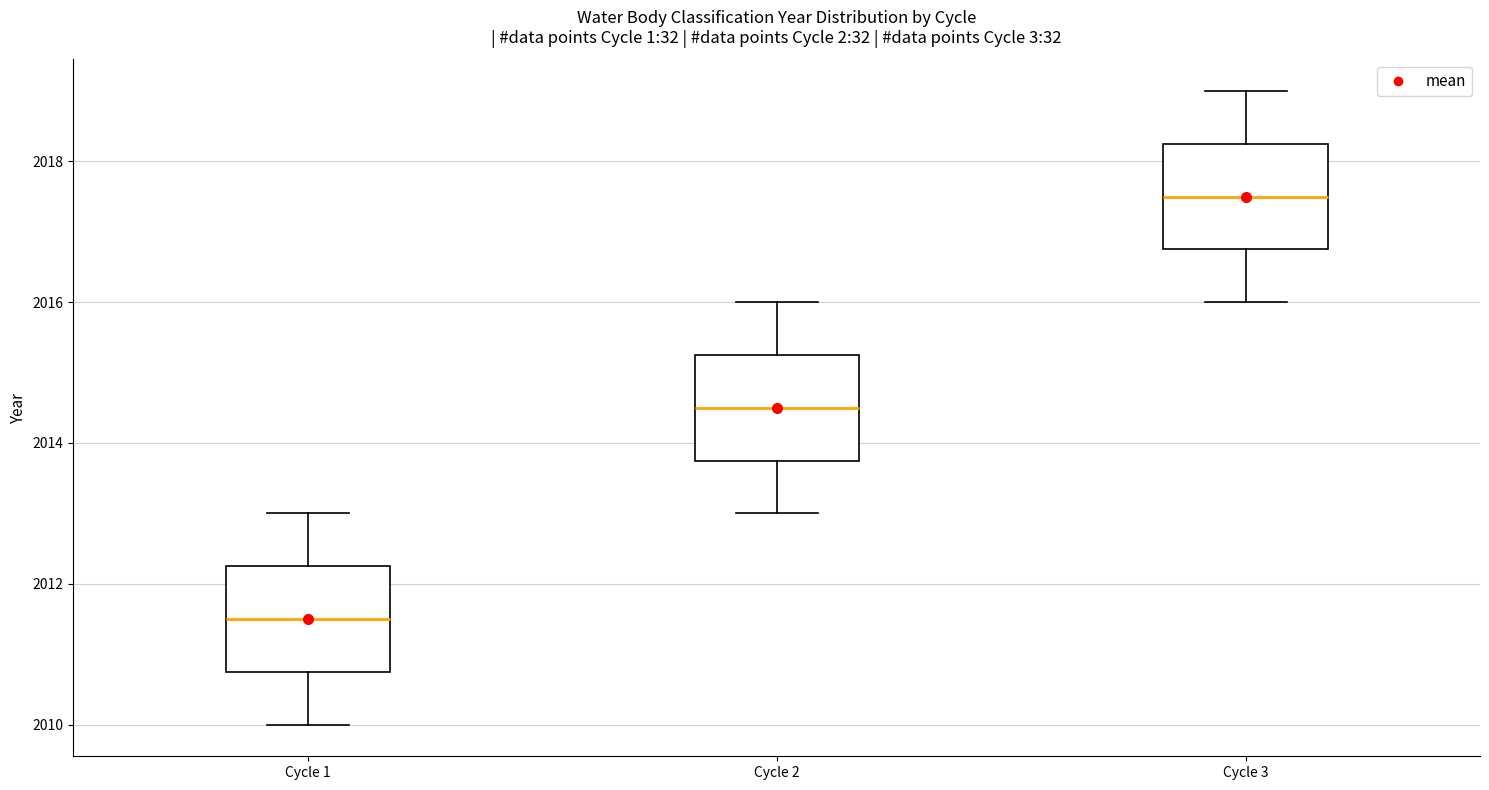

Reading left to right, read every box against the y-axis: the position of its median line, the range the box covers, and the ends of its whiskers. The values are not printed on the chart, so give them approximately, as read against the axis.

Cycle 1: median 2011.6, box 2010.8 to 2012.2, whiskers 2010.0 to 2013.0
Cycle 2: median 2014.6, box 2013.8 to 2015.2, whiskers 2013.0 to 2016.0
Cycle 3: median 2017.6, box 2016.8 to 2018.2, whiskers 2016.0 to 2019.0